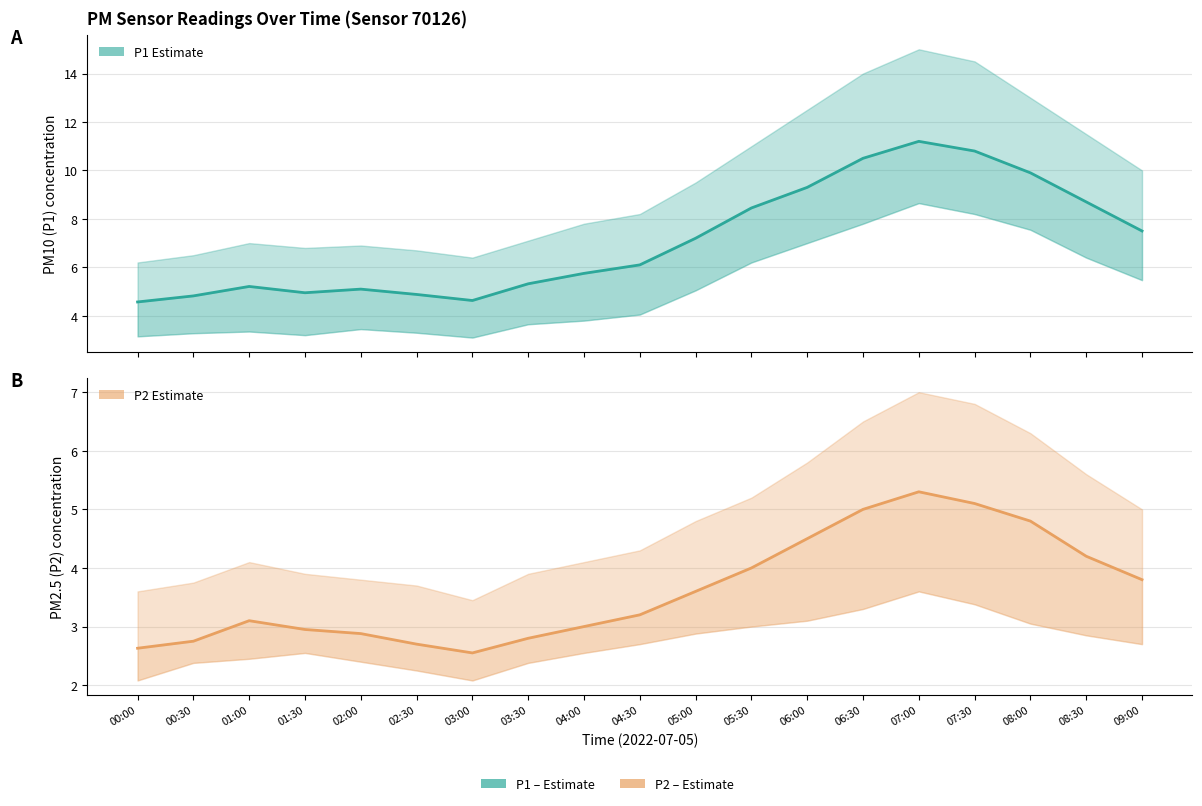

True or false: P2 (PM2.5) and P1 (PM10) cross at least once.

False